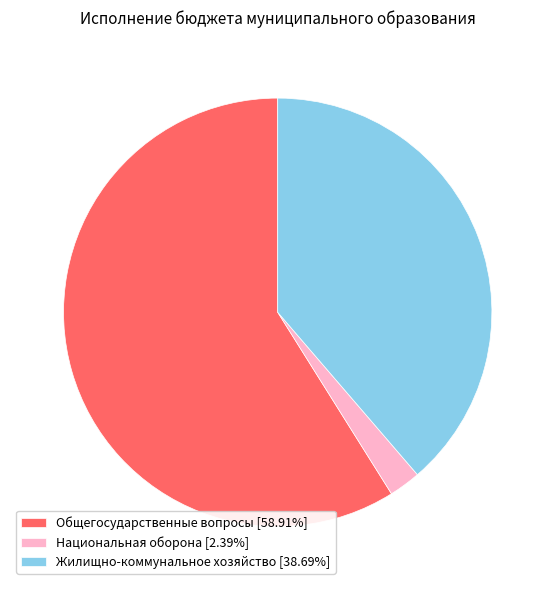

Is Общегосударственные вопросы [58.91%] the majority of the pie?

Yes